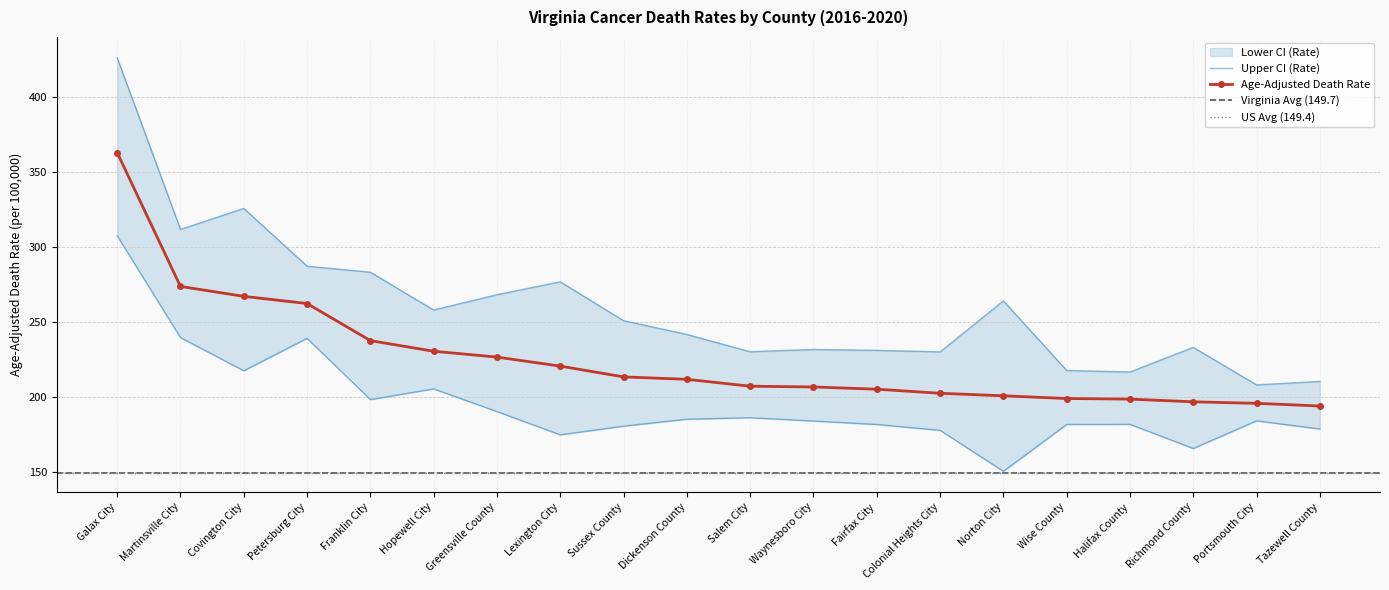

Which has a higher value, Covington City or Sussex County?

Covington City